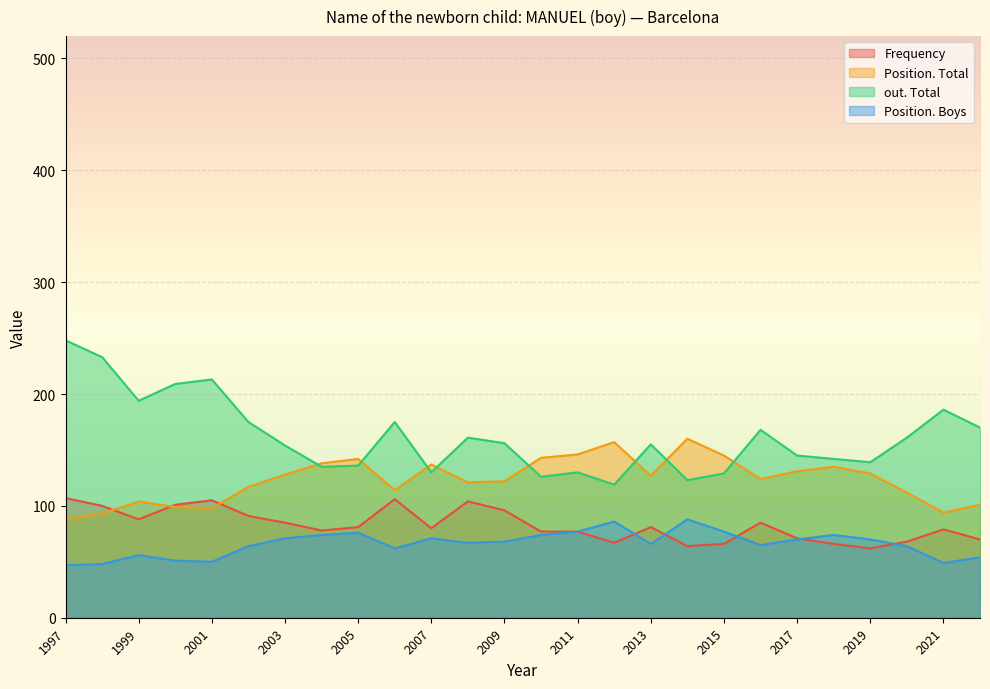

Is the value of Position. Total at 2006 greater than the value of Position. Boys at 2016?

Yes